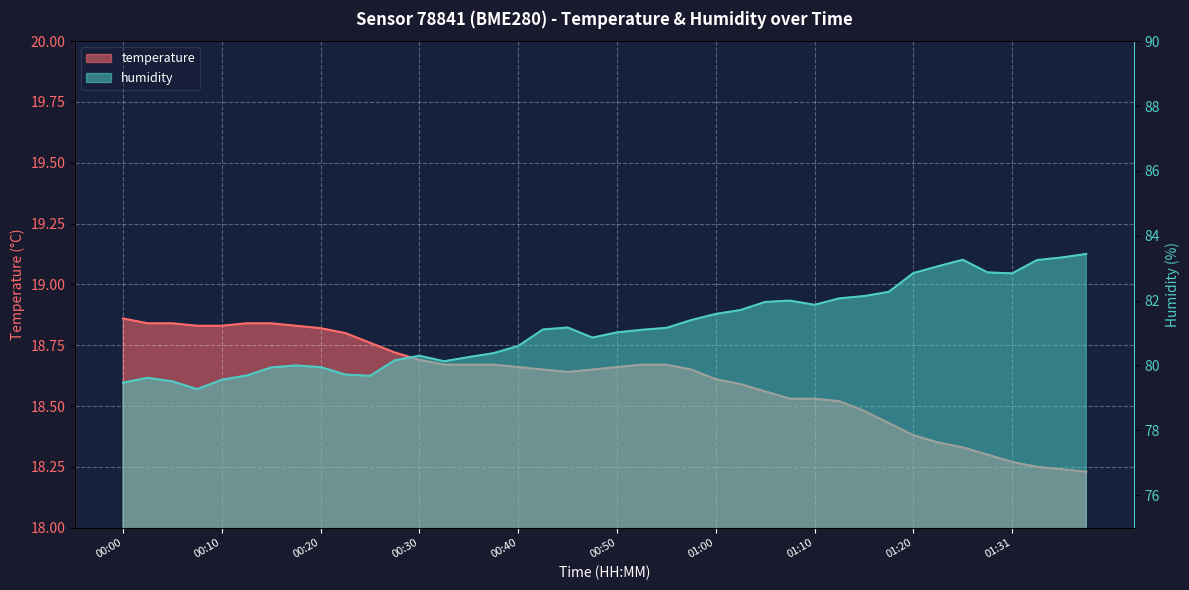

Where is the first local minimum for temperature?

00:45